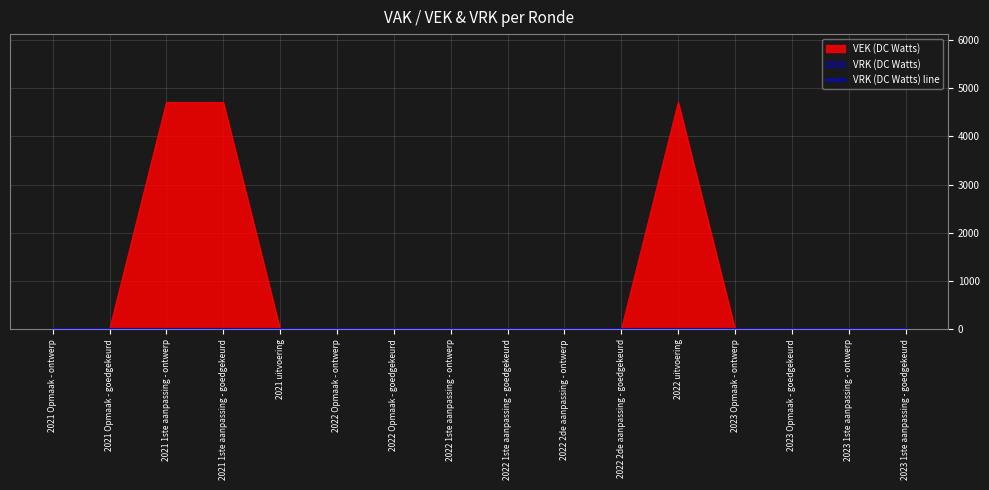

What is the label of the 1st point from the left?

2021 Opmaak - ontwerp